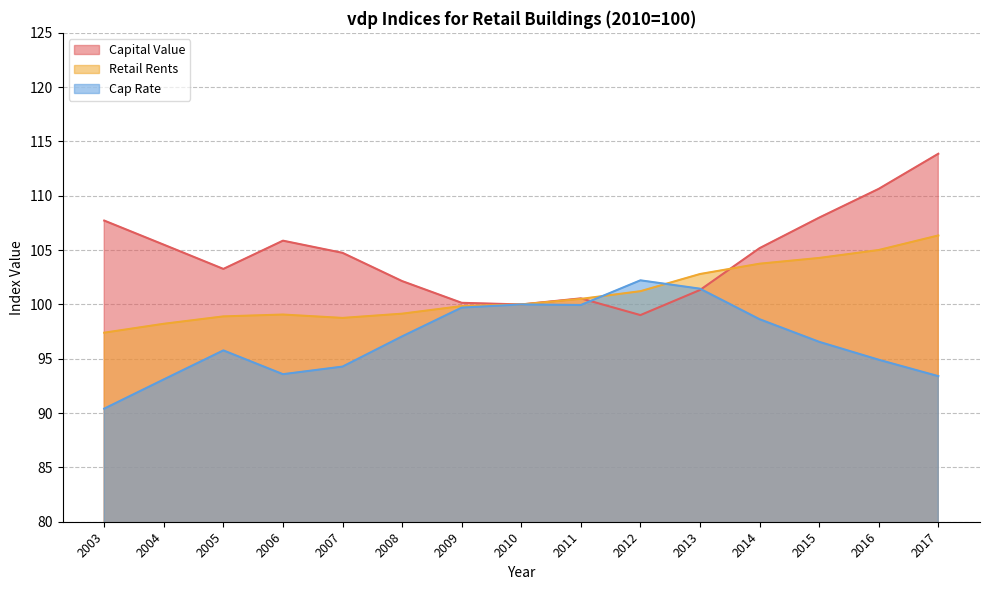

How many intersections are there between Cap Rate and Retail Rents?

2